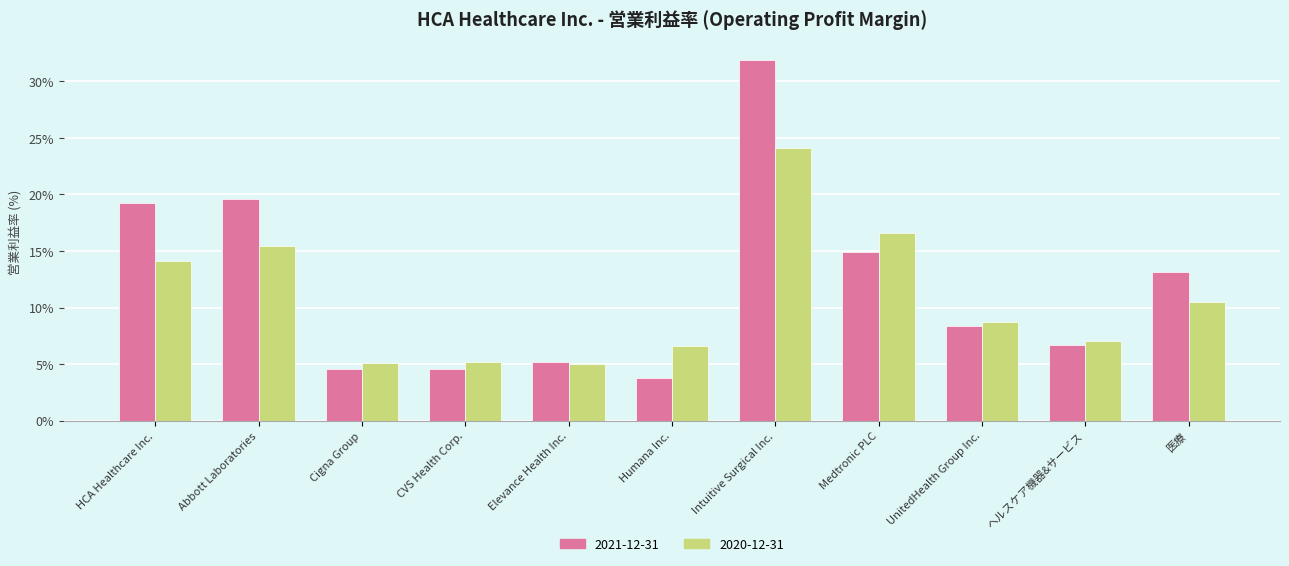

At which label does 2021-12-31 first exceed 8?

HCA Healthcare Inc.